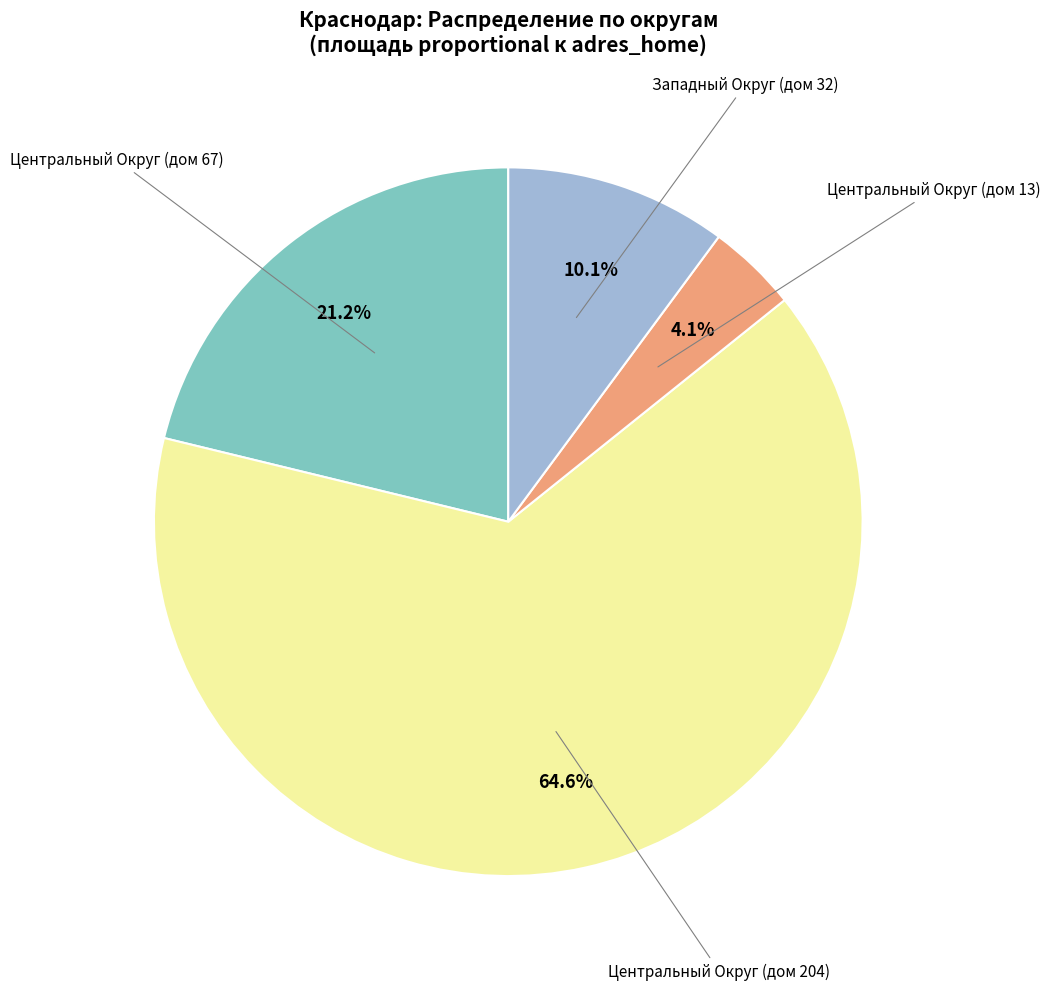

Is there any slice that represents more than half of the pie?

Yes